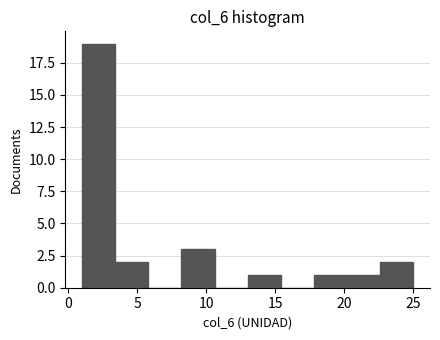

Which range on the x-axis has the tallest bar?

1.0 to 3.4